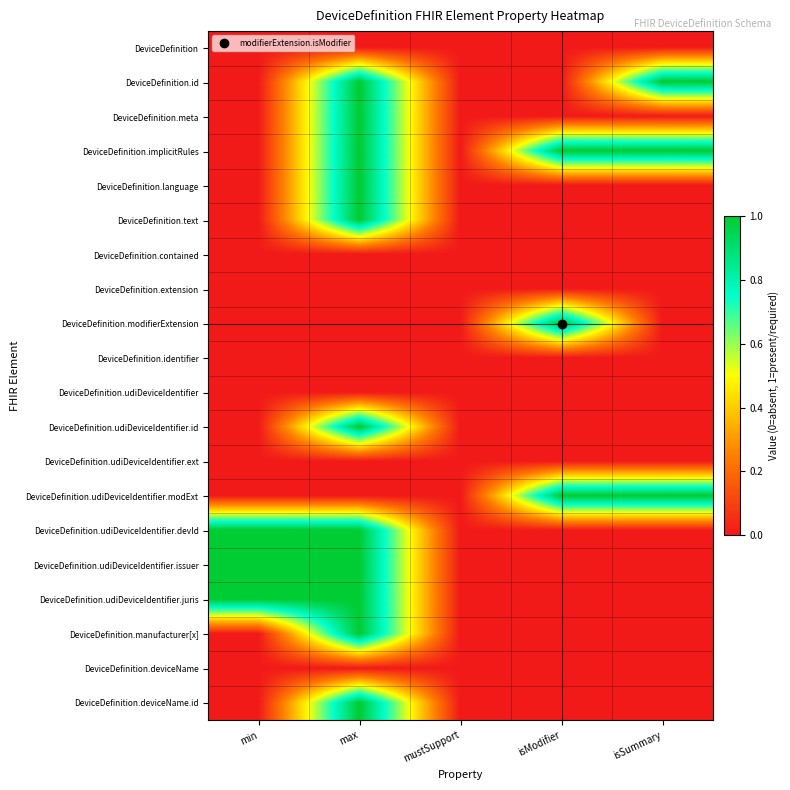

What is the difference between the highest and lowest values at min?

1